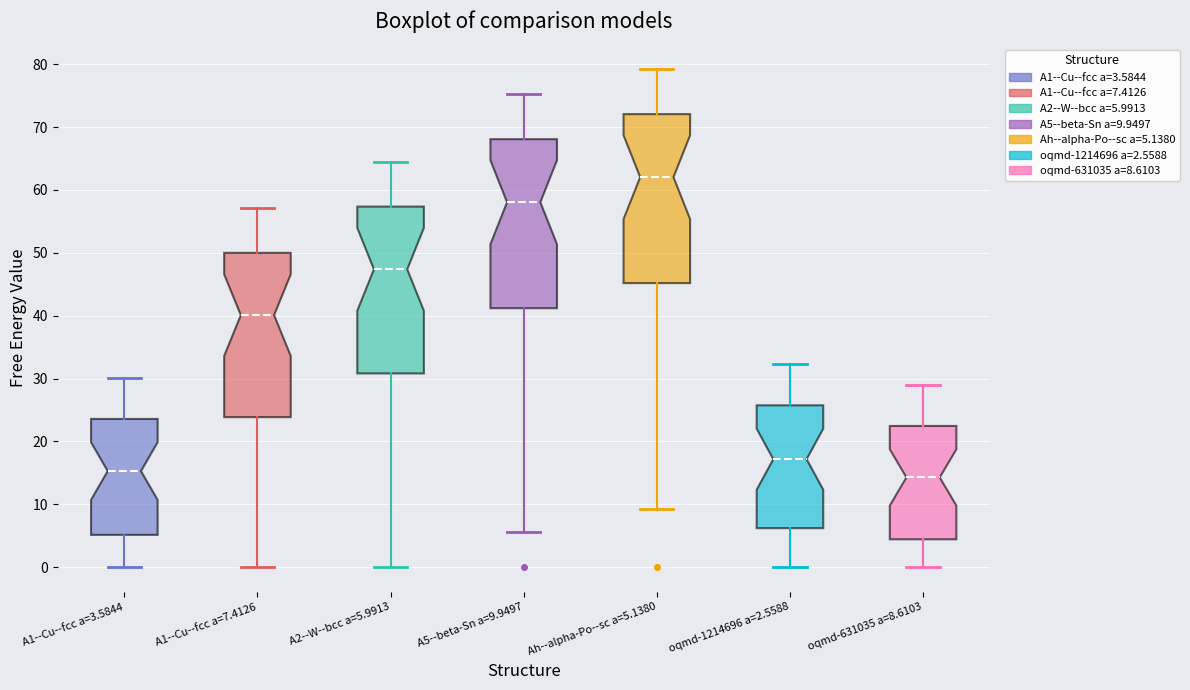

Where does the upper whisker of the box for A5--beta-Sn a=9.9497 end on the y-axis? The values are not printed on the chart, so give them approximately, as read against the axis.

75